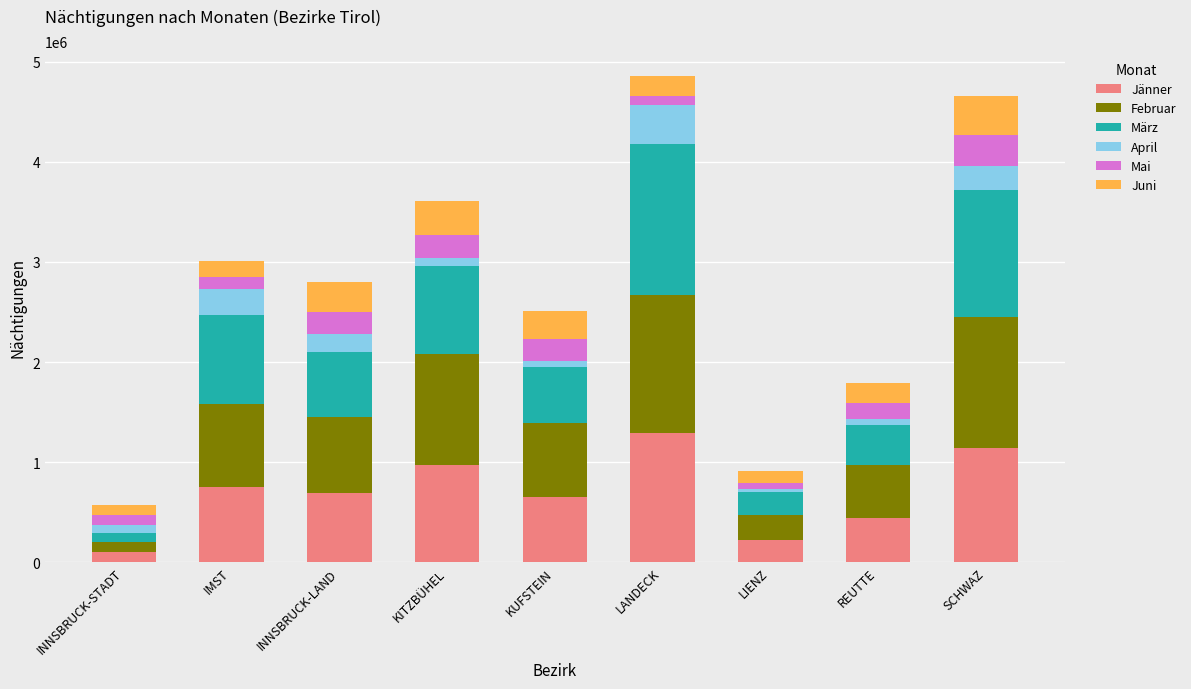

What is the difference between the maximum and minimum values in the Jänner series?

1184568